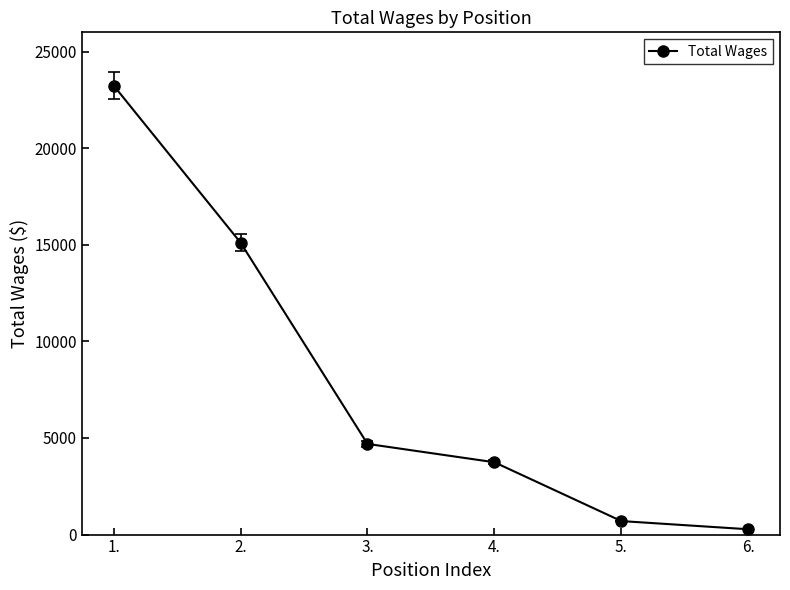

Approximately how many times larger is the value at 6. compared to 5.?

0.4